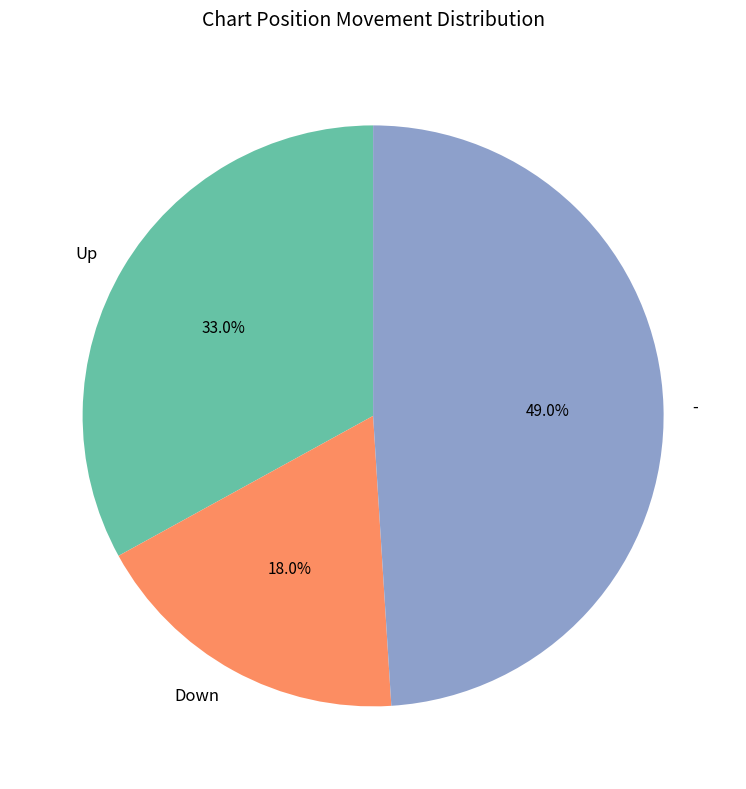

Rank the categories by value from highest to lowest.

-, Up, Down